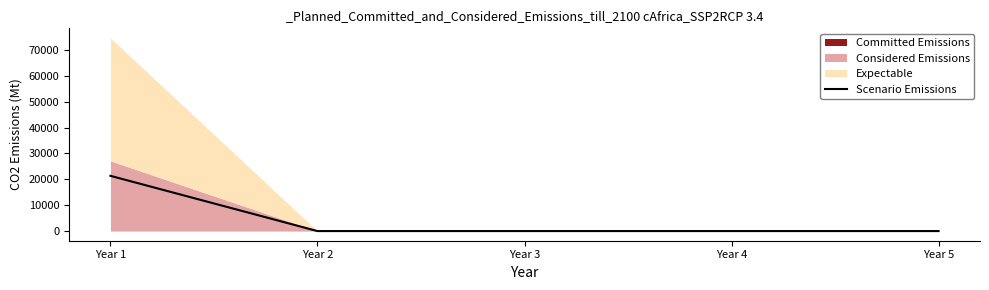

Reading right to left, transcribe all the data shown in this chart.

Year 5=0.0	Year 4=0.0	Year 3=0.0	Year 2=0.0	Year 1=21333.3